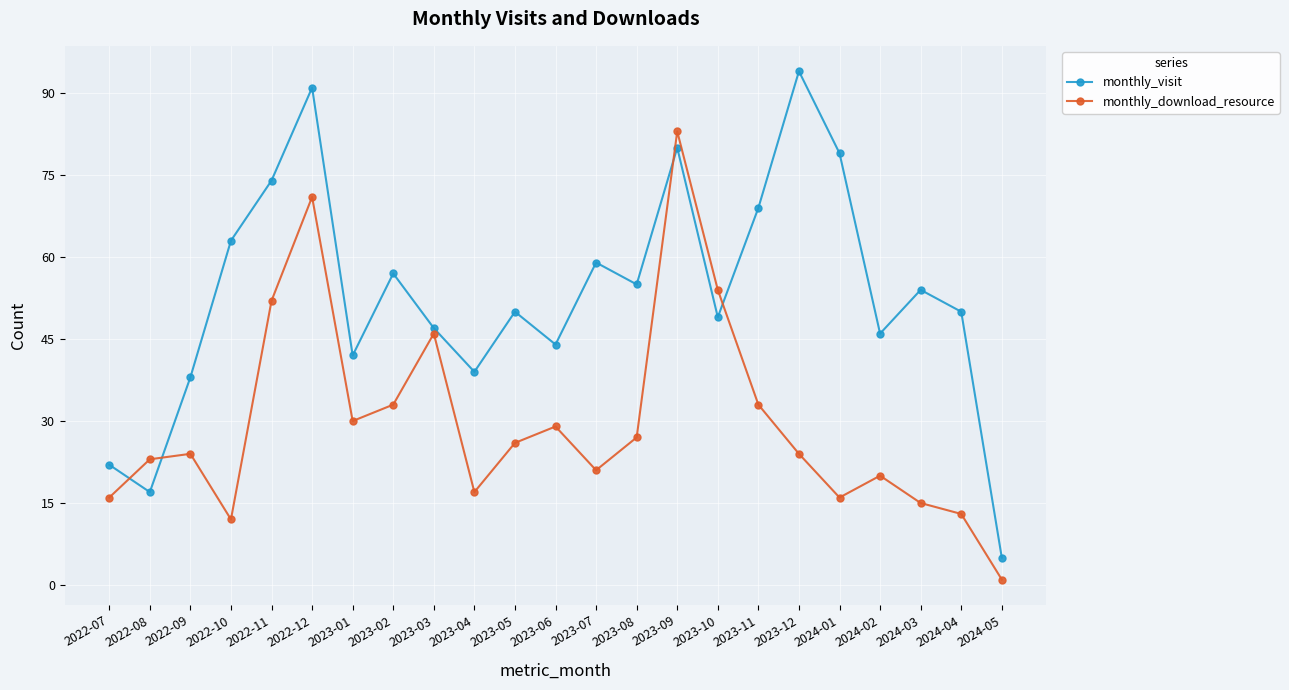

Reading left to right, what are all the values shown in this chart?

monthly_visit: 2022-07=22	2022-08=17	2022-09=38	2022-10=63	2022-11=74	2022-12=91	2023-01=42	2023-02=57	2023-03=47	2023-04=39	2023-05=50	2023-06=44	2023-07=59	2023-08=55	2023-09=80	2023-10=49	2023-11=69	2023-12=94	2024-01=79	2024-02=46	2024-03=54	2024-04=50	2024-05=5
monthly_download_resource: 2022-07=16	2022-08=23	2022-09=24	2022-10=12	2022-11=52	2022-12=71	2023-01=30	2023-02=33	2023-03=46	2023-04=17	2023-05=26	2023-06=29	2023-07=21	2023-08=27	2023-09=83	2023-10=54	2023-11=33	2023-12=24	2024-01=16	2024-02=20	2024-03=15	2024-04=13	2024-05=1